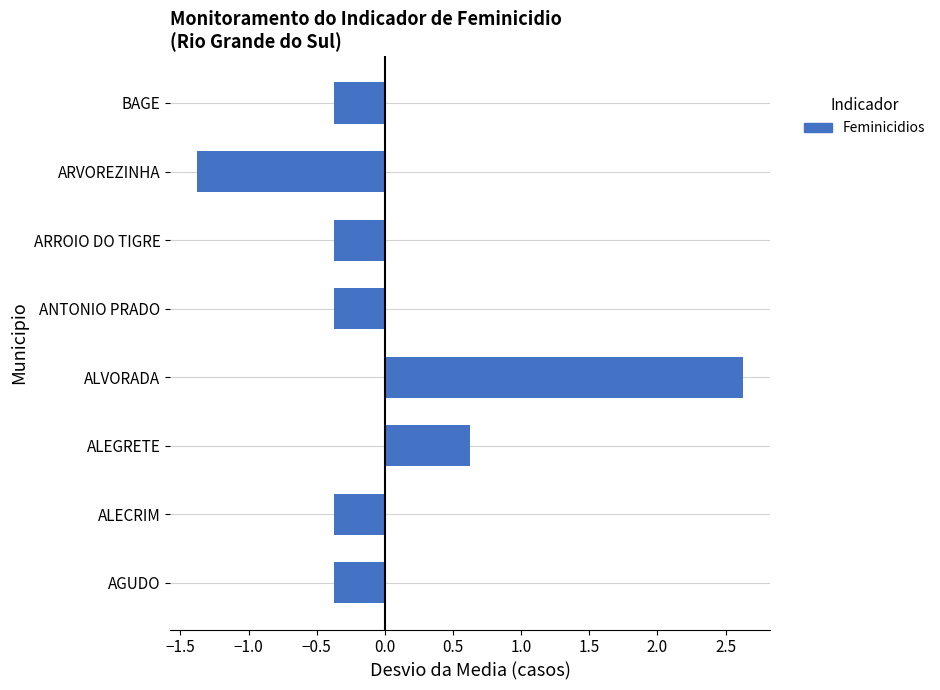

How many data points are above 0?

2